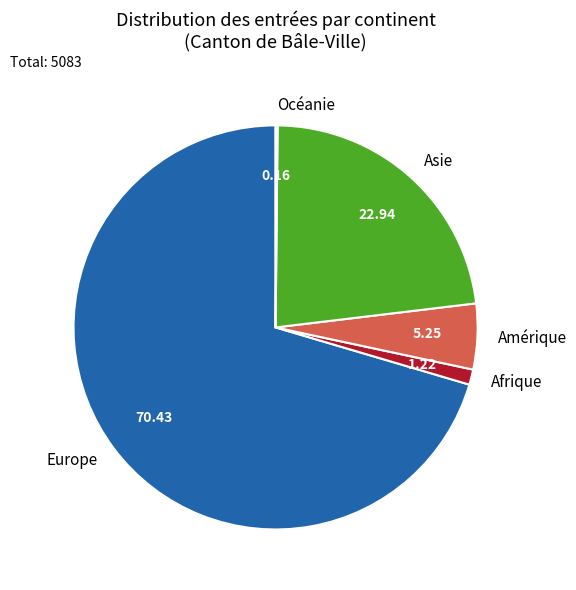

Is there any slice that represents more than half of the pie?

Yes